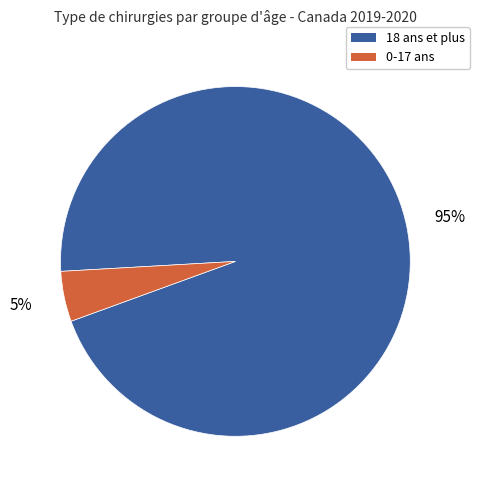

Rank the categories by value from lowest to highest.

0-17 ans, 18 ans et plus